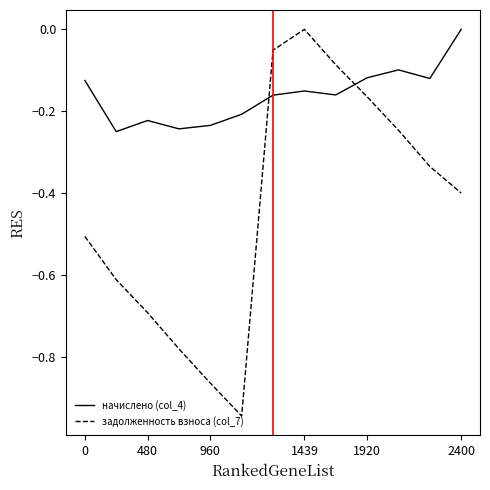

True or false: задолженность взноса (col_7) and начислено (col_4) intersect in this chart.

True